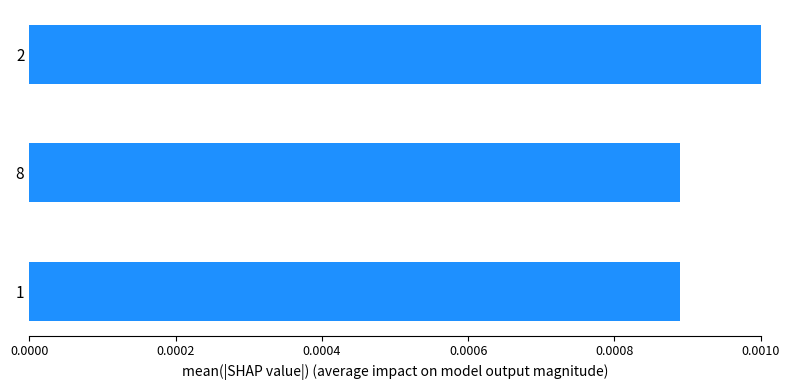

Count the number of data series in this chart.

1